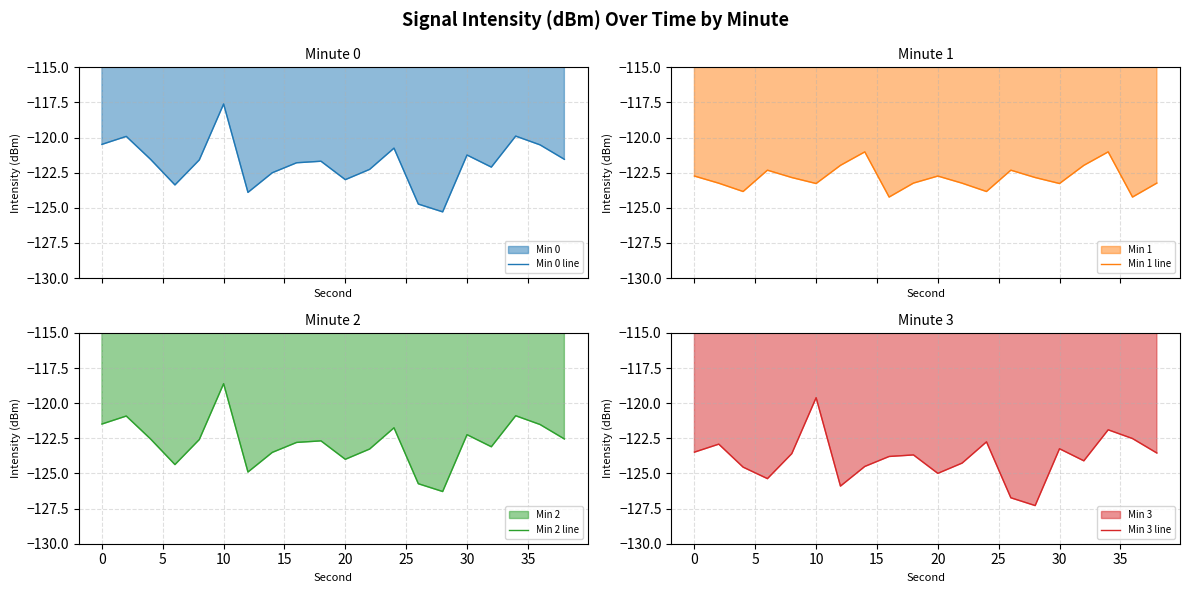

How many lines are shown in the chart?

4